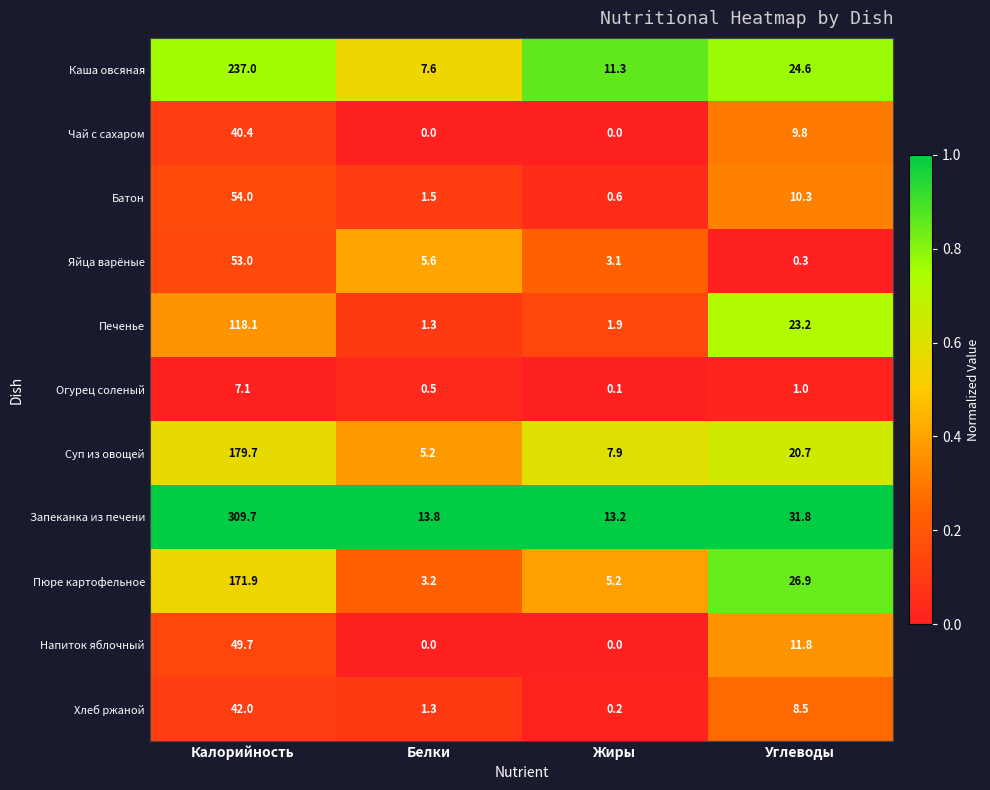

What is the spread (max minus min) of values at Белки?

13.8